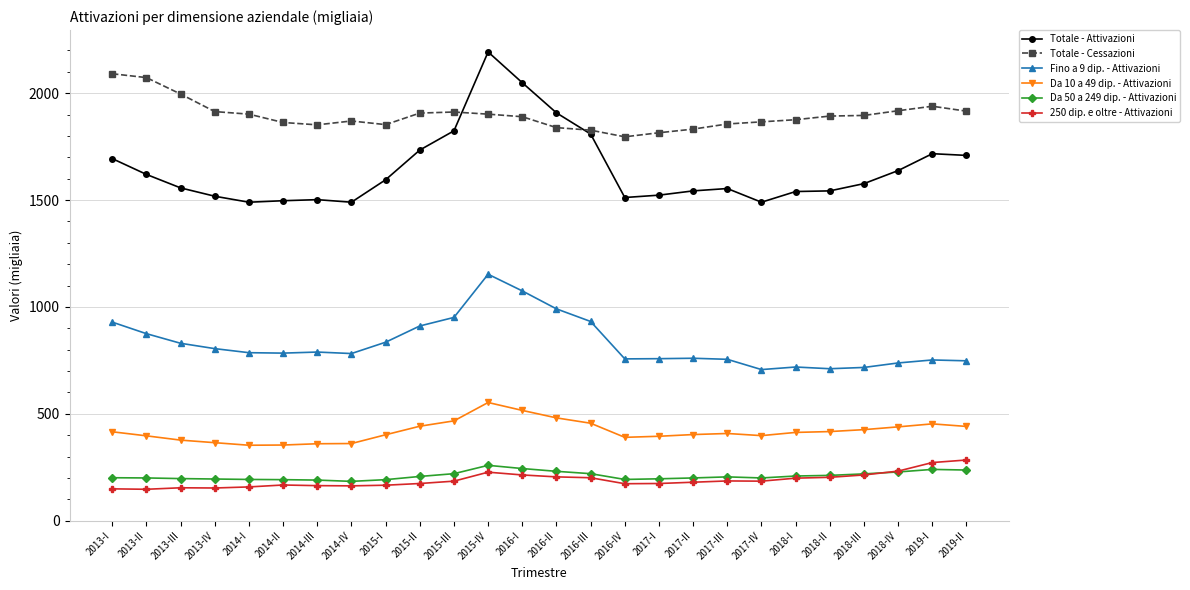

Which series has the widest spread of values?

Totale - Attivazioni